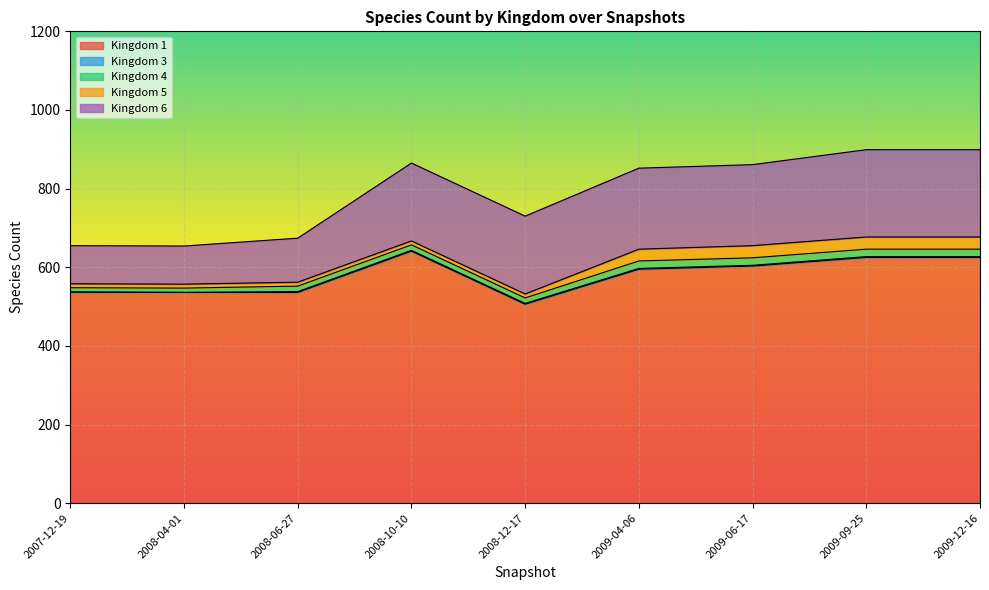

How many data points does each series have?

9